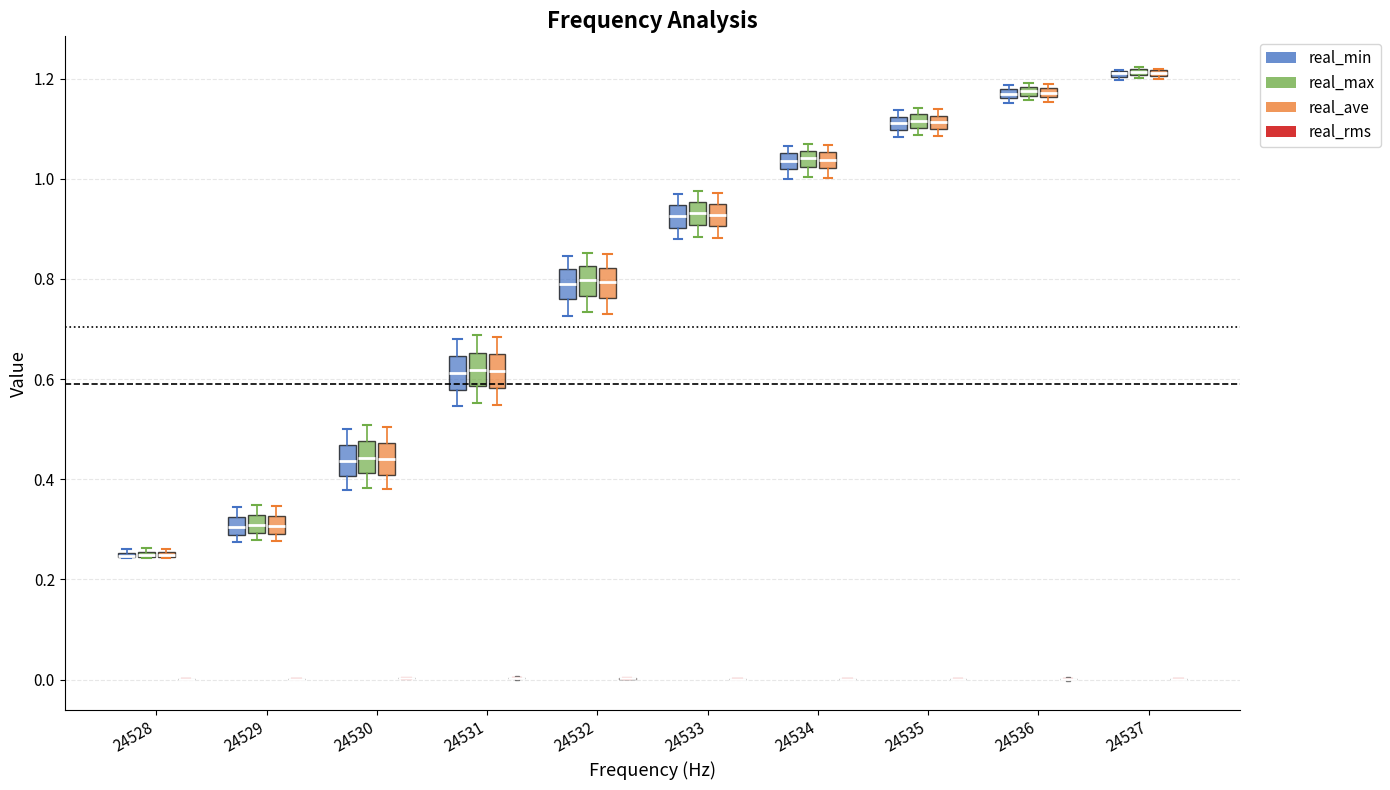

Where is the lower edge of the box for 24534 (real_ave) on the y-axis? The values are not printed on the chart, so give them approximately, as read against the axis.

1.02